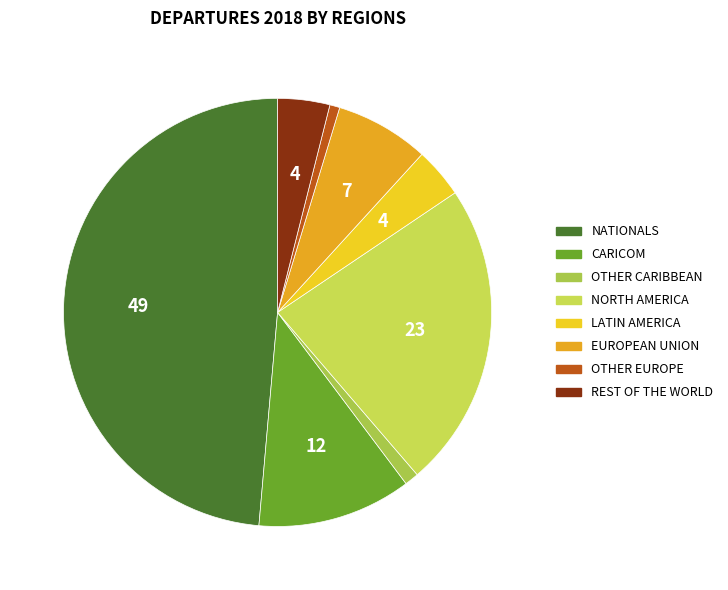

Which slice is the largest?

NATIONALS